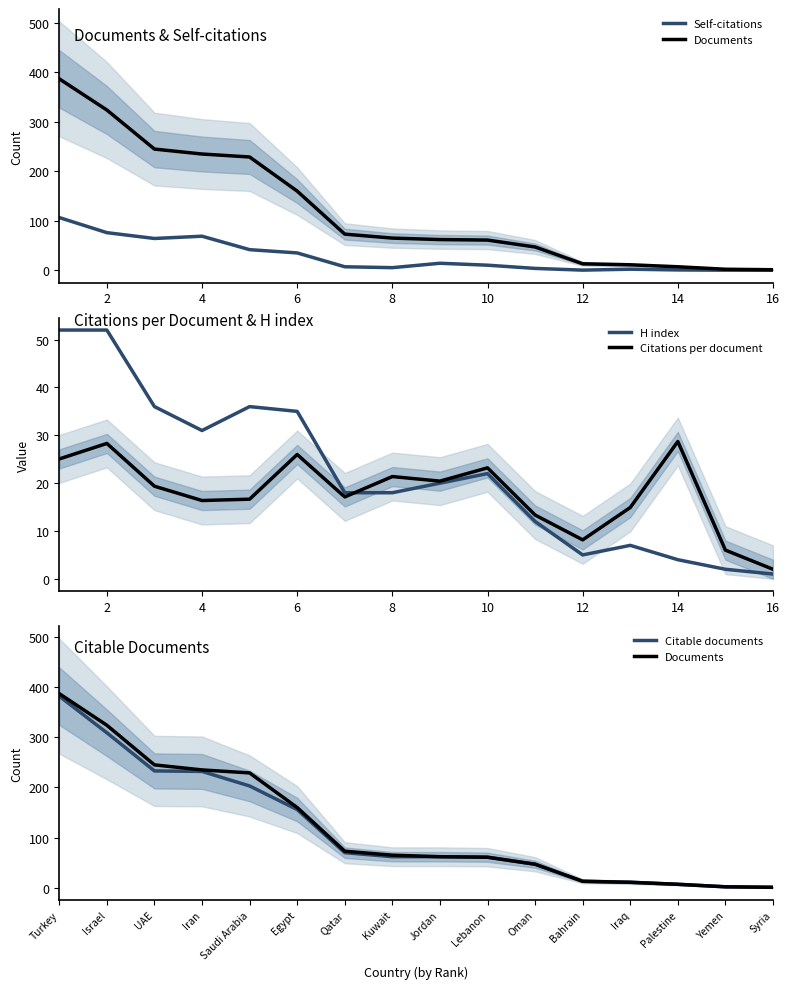

What is the sum of all H index values?

351.0